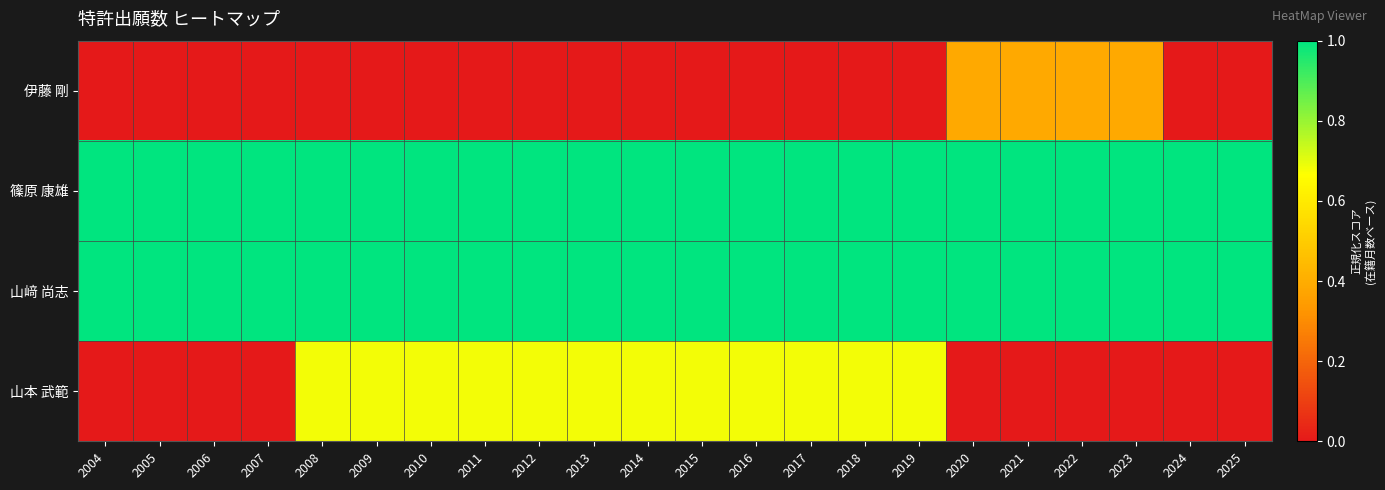

Reading right to left, extract all data points from this chart.

伊藤 剛: 2025=0.0	2024=0.0	2023=0.4	2022=0.4	2021=0.4	2020=0.4	2019=0.0	2018=0.0	2017=0.0	2016=0.0	2015=0.0	2014=0.0	2013=0.0	2012=0.0	2011=0.0	2010=0.0	2009=0.0	2008=0.0	2007=0.0	2006=0.0	2005=0.0	2004=0.0
篠原 康雄: 2025=1.0	2024=1.0	2023=1.0	2022=1.0	2021=1.0	2020=1.0	2019=1.0	2018=1.0	2017=1.0	2016=1.0	2015=1.0	2014=1.0	2013=1.0	2012=1.0	2011=1.0	2010=1.0	2009=1.0	2008=1.0	2007=1.0	2006=1.0	2005=1.0	2004=1.0
山﨑 尚志: 2025=1.0	2024=1.0	2023=1.0	2022=1.0	2021=1.0	2020=1.0	2019=1.0	2018=1.0	2017=1.0	2016=1.0	2015=1.0	2014=1.0	2013=1.0	2012=1.0	2011=1.0	2010=1.0	2009=1.0	2008=1.0	2007=1.0	2006=1.0	2005=1.0	2004=1.0
山本 武範: 2025=0.0	2024=0.0	2023=0.0	2022=0.0	2021=0.0	2020=0.0	2019=0.7	2018=0.7	2017=0.7	2016=0.7	2015=0.7	2014=0.7	2013=0.7	2012=0.7	2011=0.7	2010=0.7	2009=0.7	2008=0.7	2007=0.0	2006=0.0	2005=0.0	2004=0.0